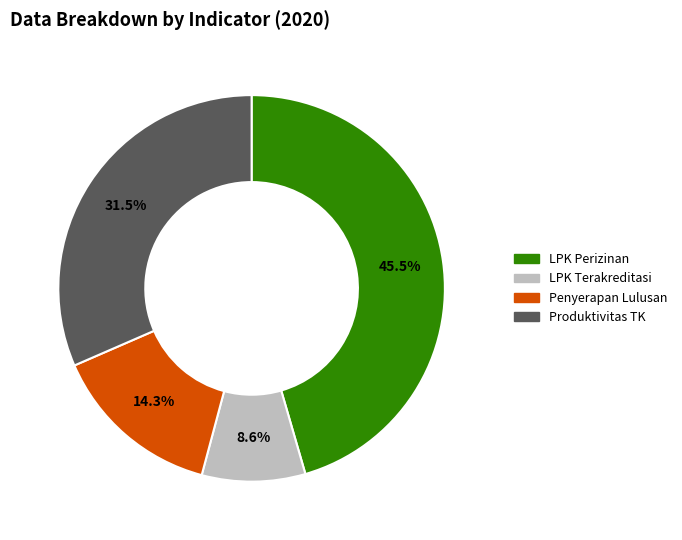

Is there any slice that represents more than half of the pie?

No